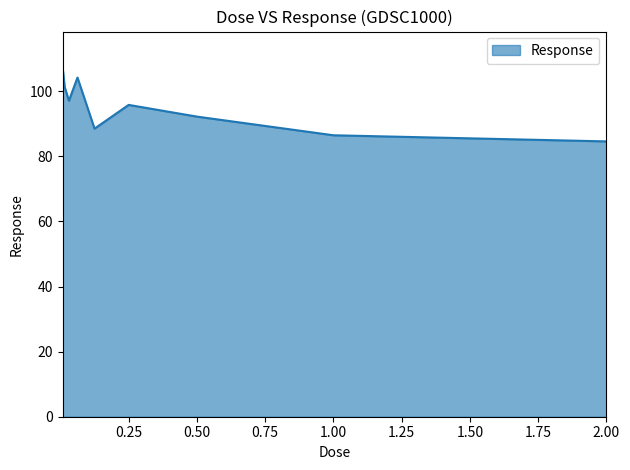

What is the difference between the maximum and minimum values?

23.0